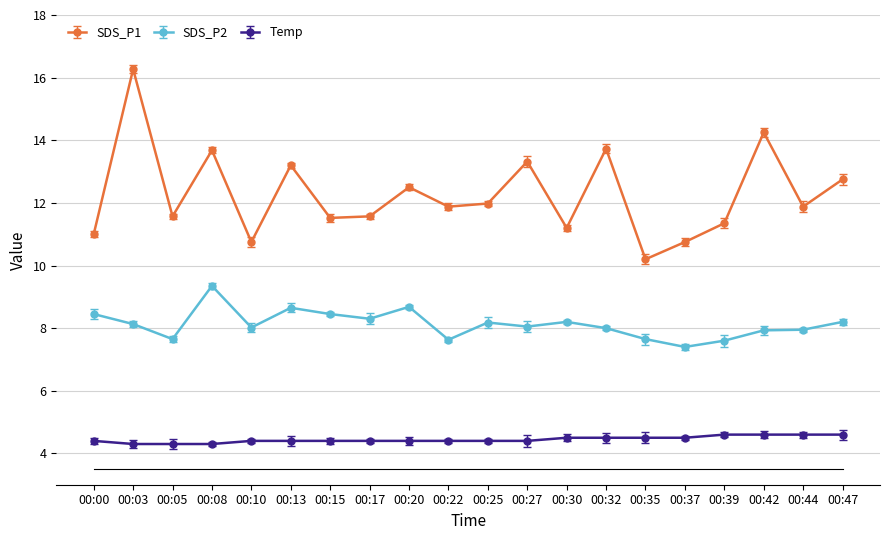

What is the total value across all series at 00:08?

27.3